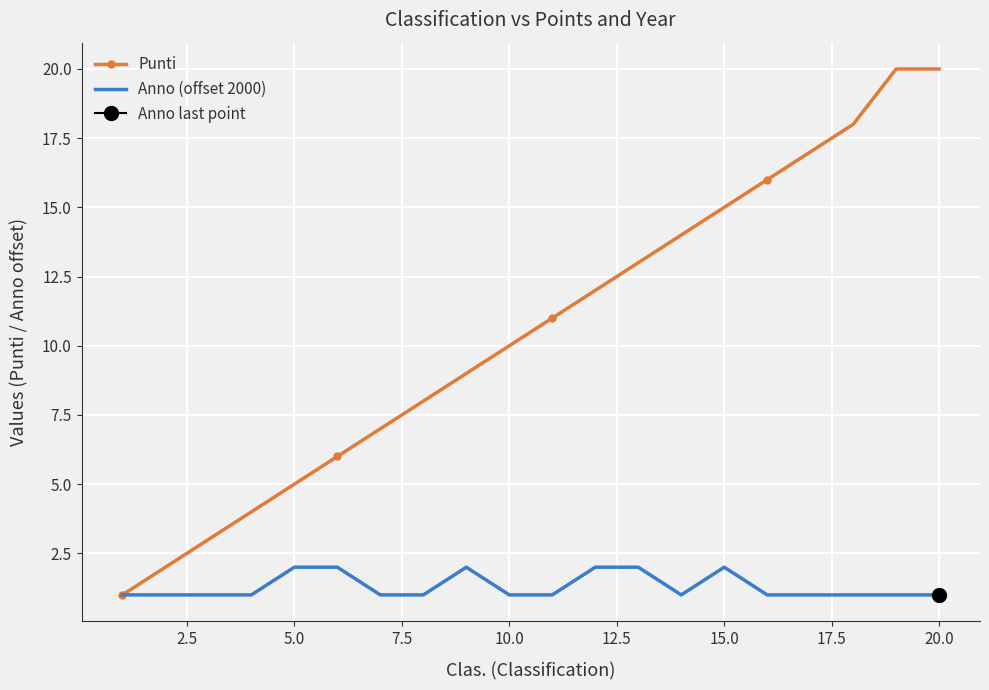

What are all the series names shown in the legend?

Punti, Anno (offset 2000)